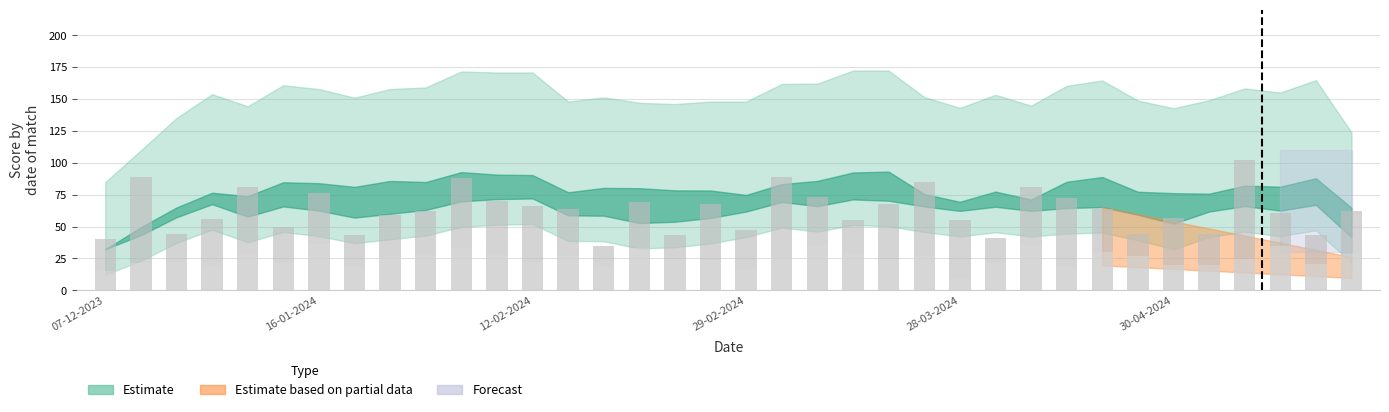

Does the chart contain stacked bars?

No